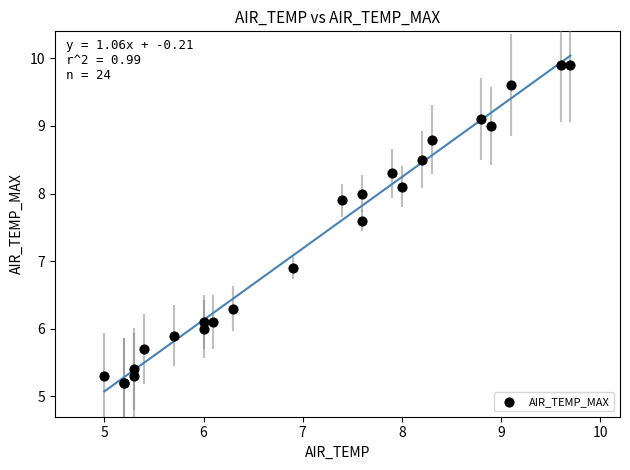

What Y value in the scatter plot is closest to 7?

6.9